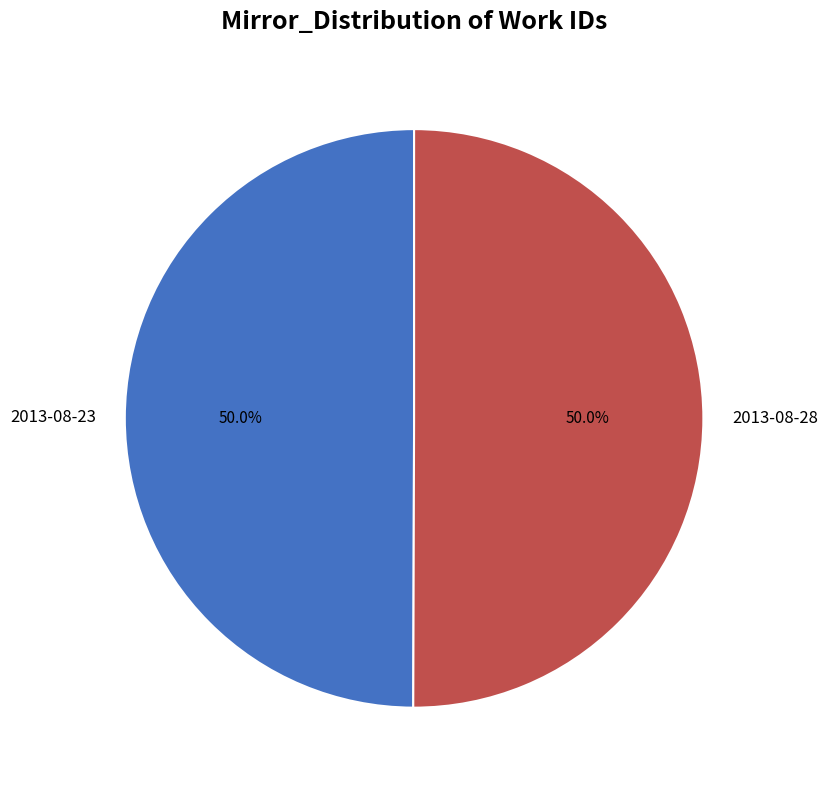

Approximately how many times larger is the value at 2013-08-23 compared to 2013-08-28?

1.0